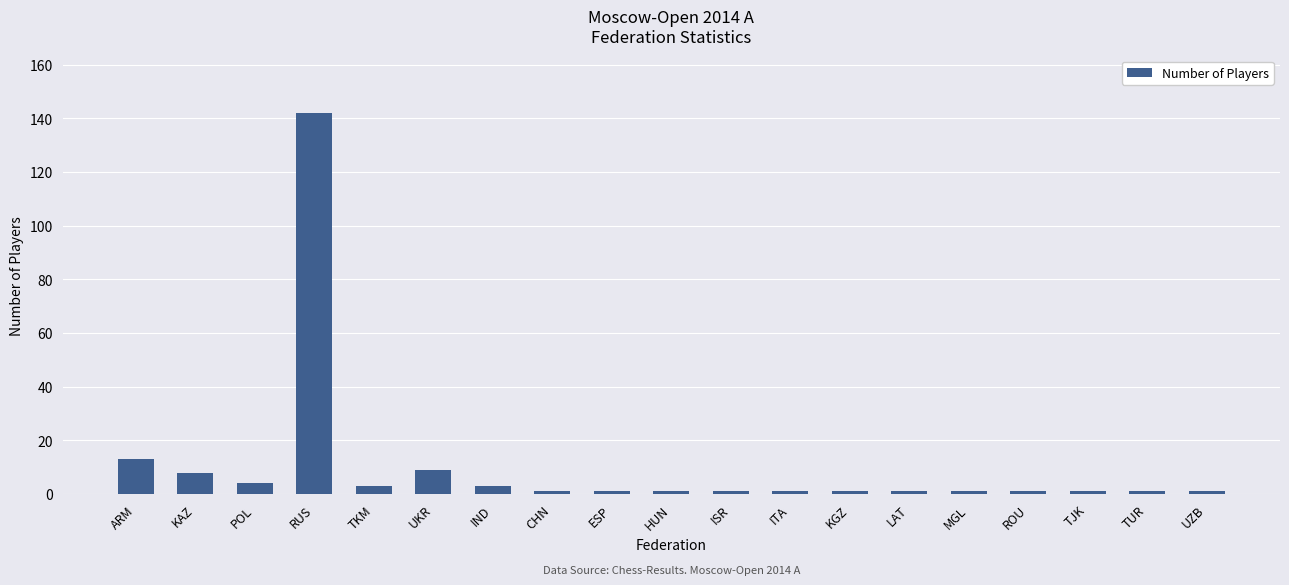

Which category has the highest value across all series?

RUS